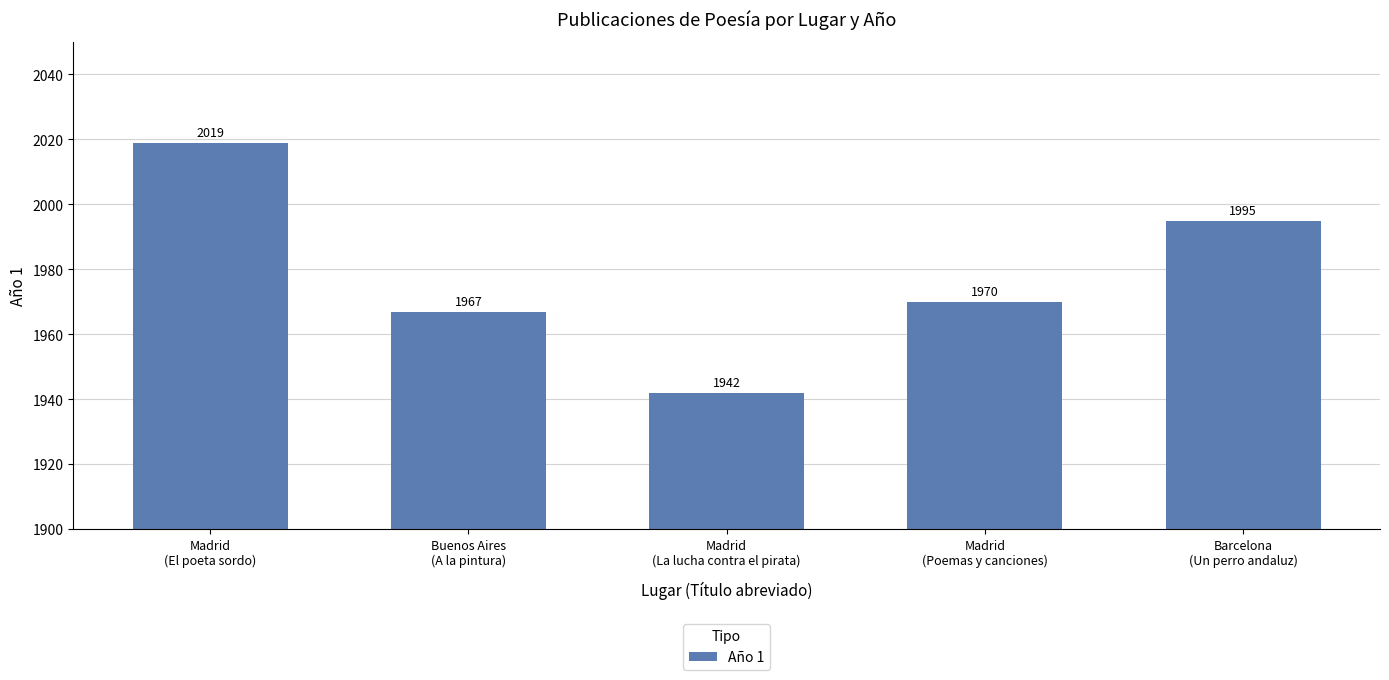

What position from the left is Madrid
(La lucha contra el pirata)?

3